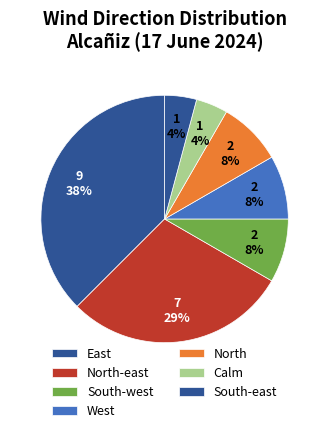

Count the number of slices in the pie.

7